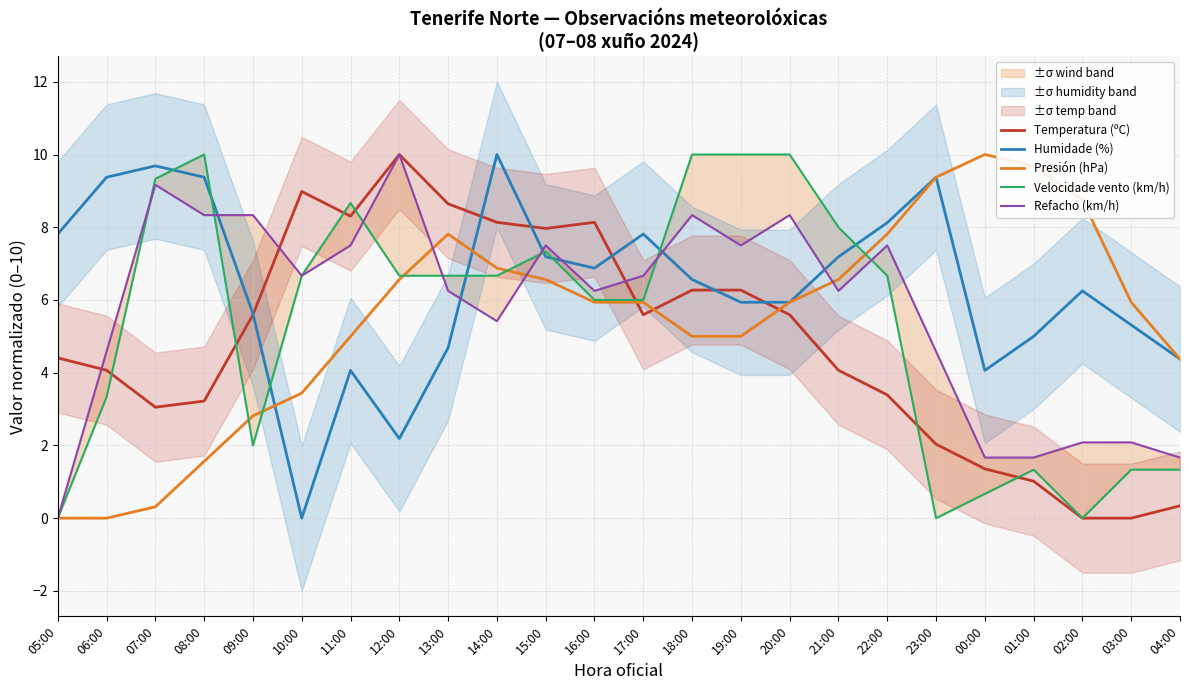

How many values in the Presión (hPa) series exceed 5?

14